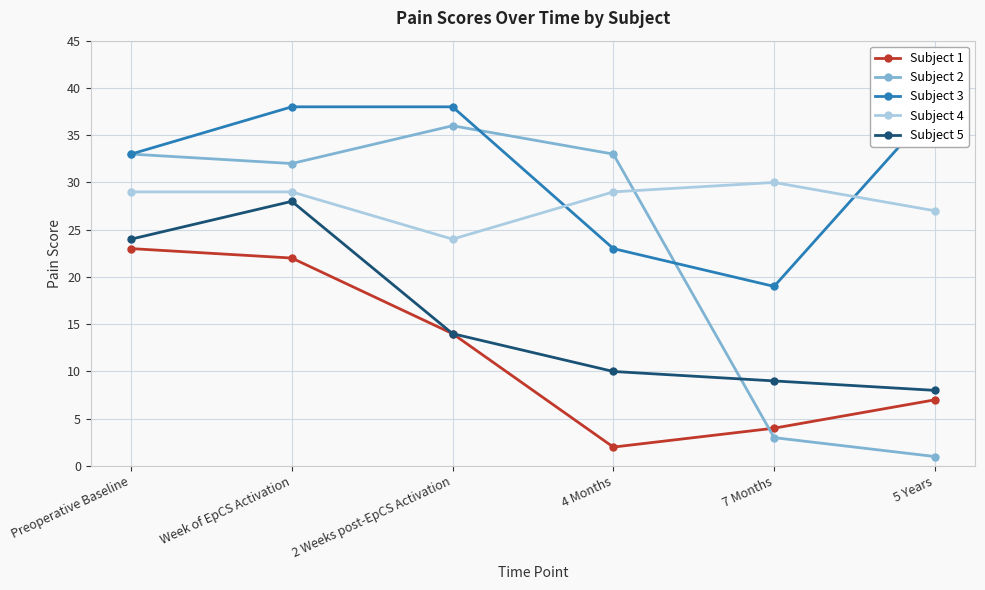

Which has a higher value, Preoperative Baseline or 2 Weeks post-EpCS Activation?

Preoperative Baseline